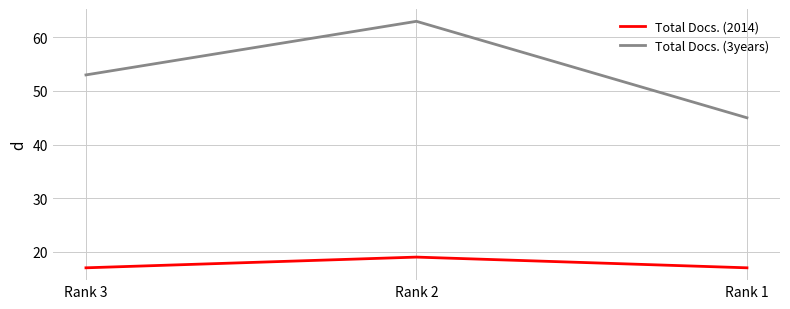

List the labels in order of Total Docs. (3years) value, largest first.

Rank 2, Rank 3, Rank 1